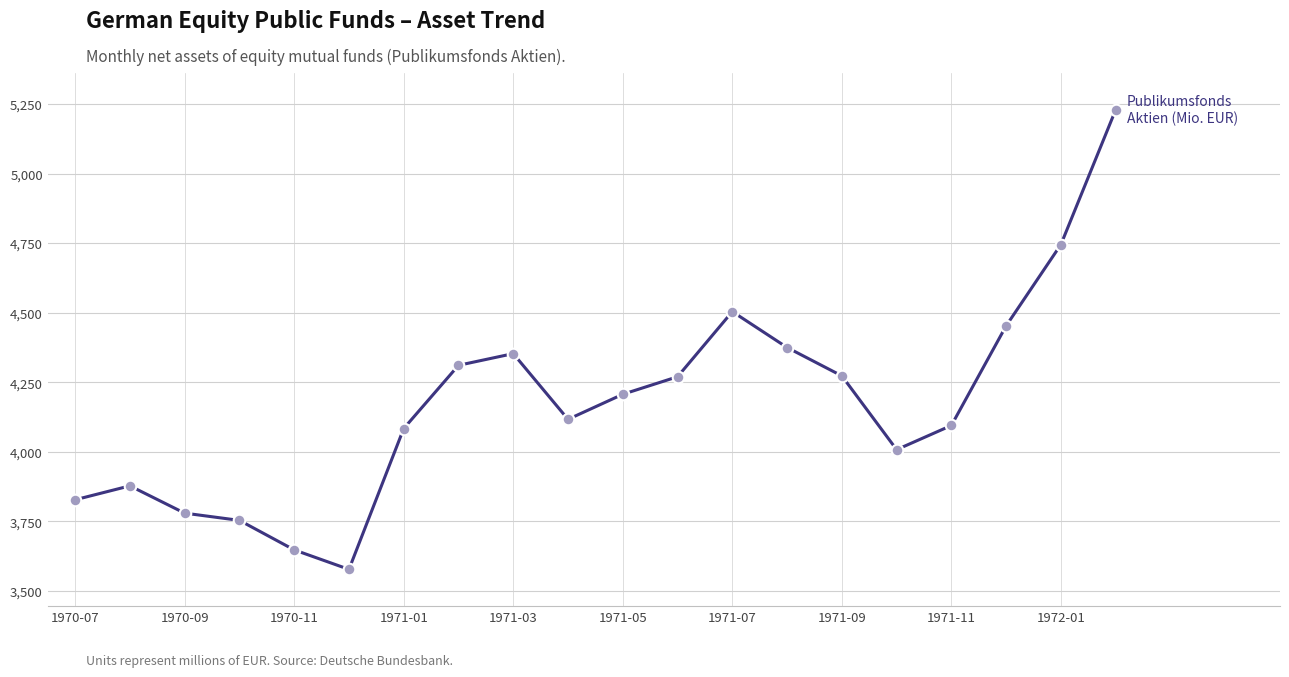

What is the difference between the maximum and minimum values?

1651